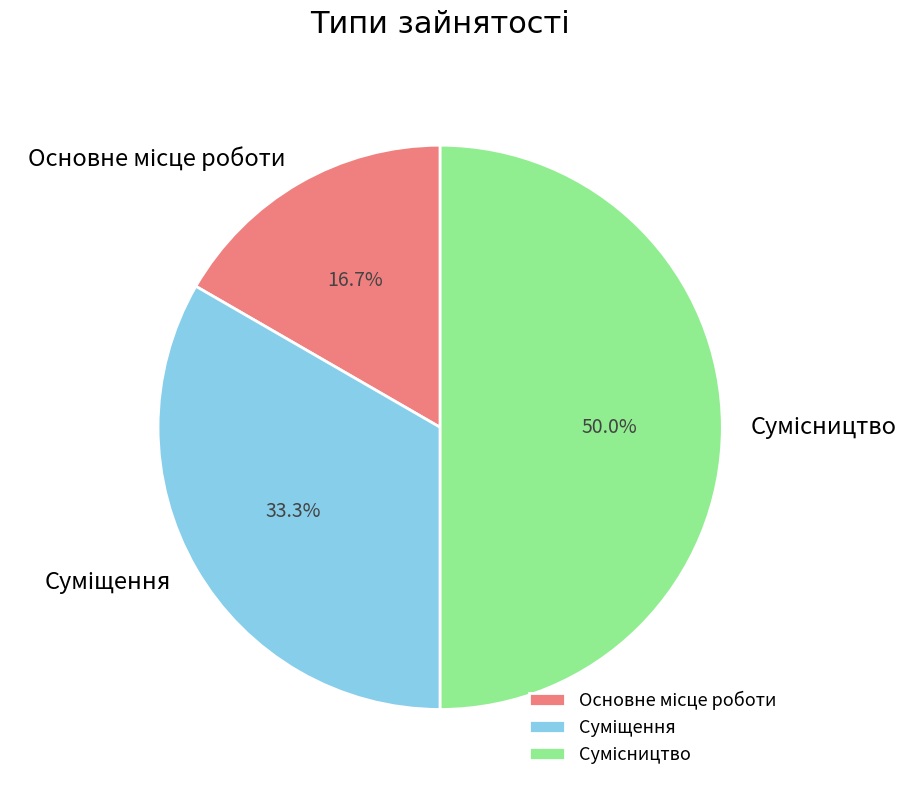

Is Суміщення the majority of the pie?

No